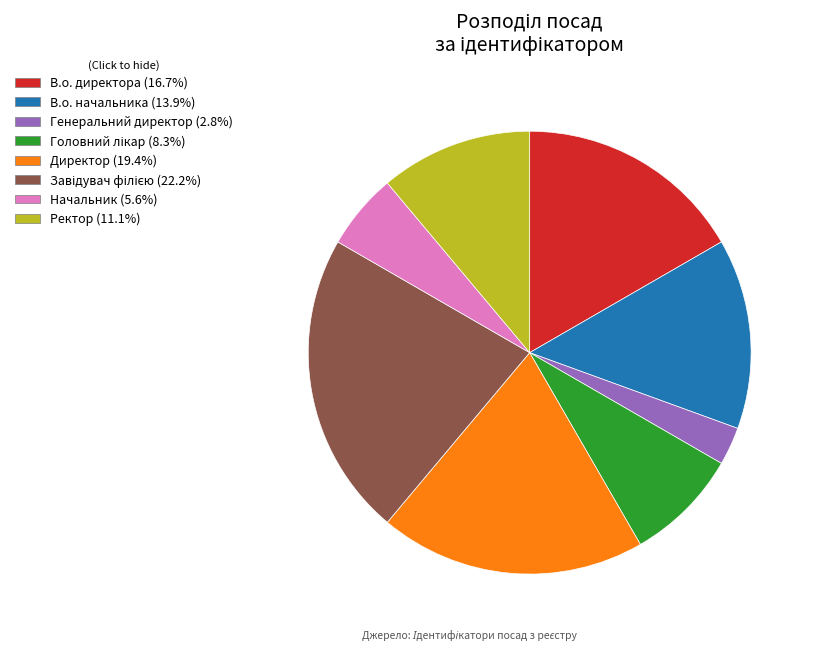

Which has a higher value, В.о. начальника or Директор?

Директор